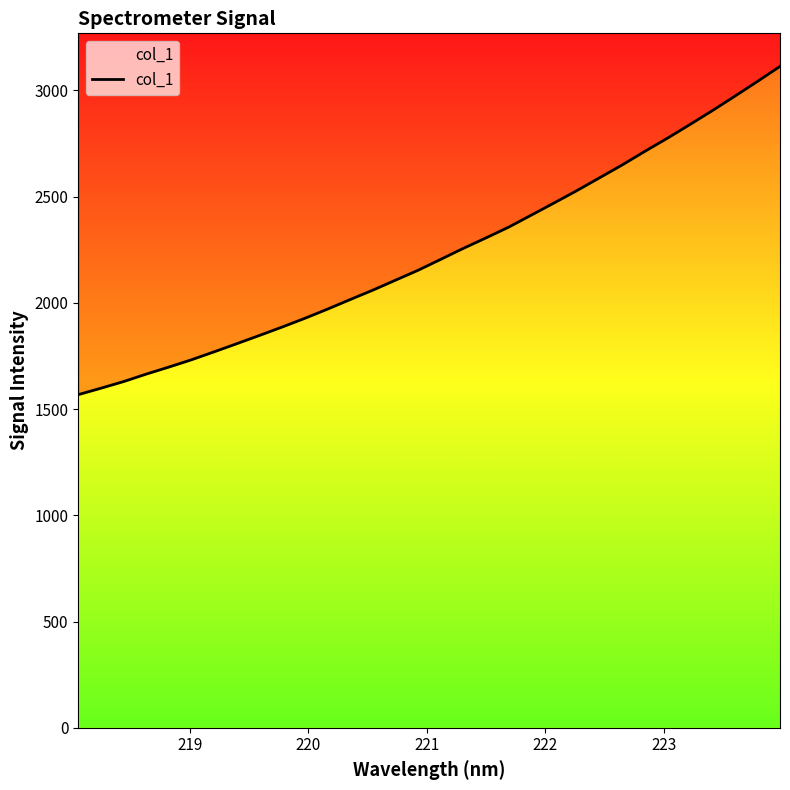

What is the sum of all values?

71563.2